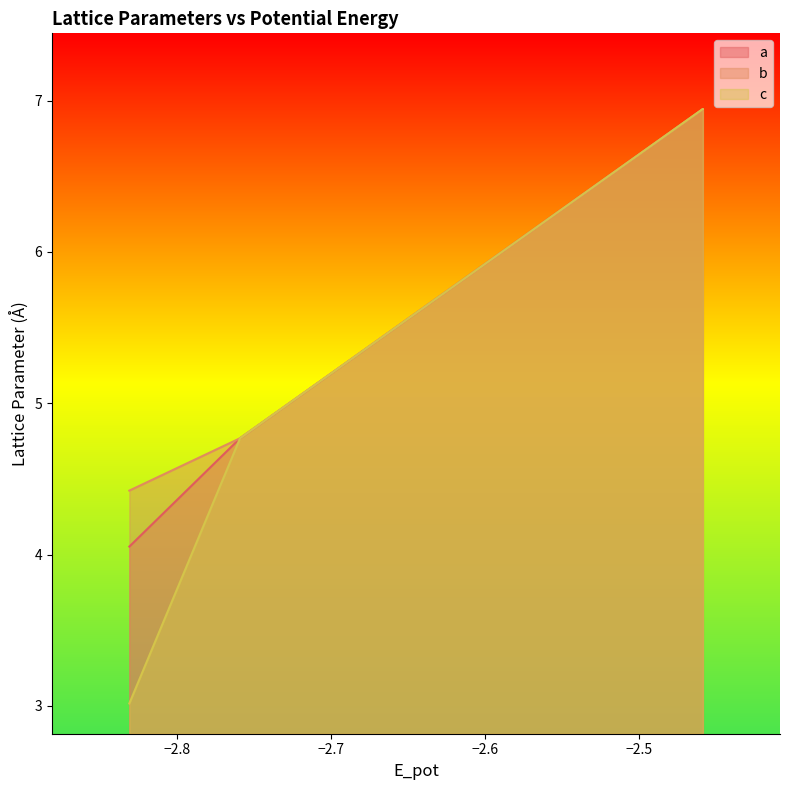

Which series has the largest range (max minus min)?

c